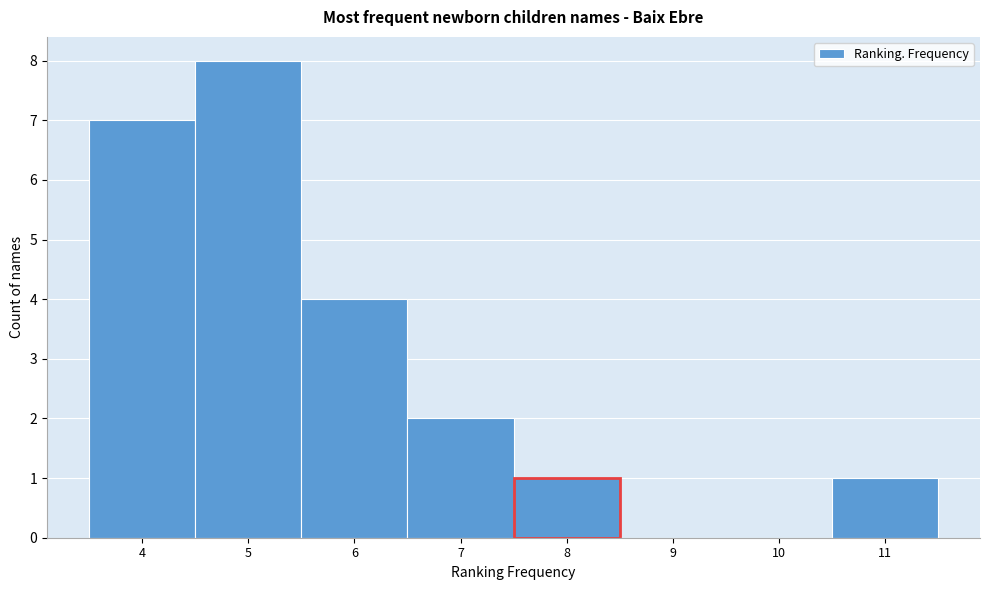

Reading left to right, list every bar in this chart as the range it spans on the x-axis followed by its height. The values are not printed on the chart, so give them approximately, as read against the axis.

3.5 to 4.5: 7
4.5 to 5.5: 8
5.5 to 6.5: 4
6.5 to 7.5: 2
7.5 to 8.5: 1
8.5 to 9.5: 0
9.5 to 10.5: 0
10.5 to 11.5: 1